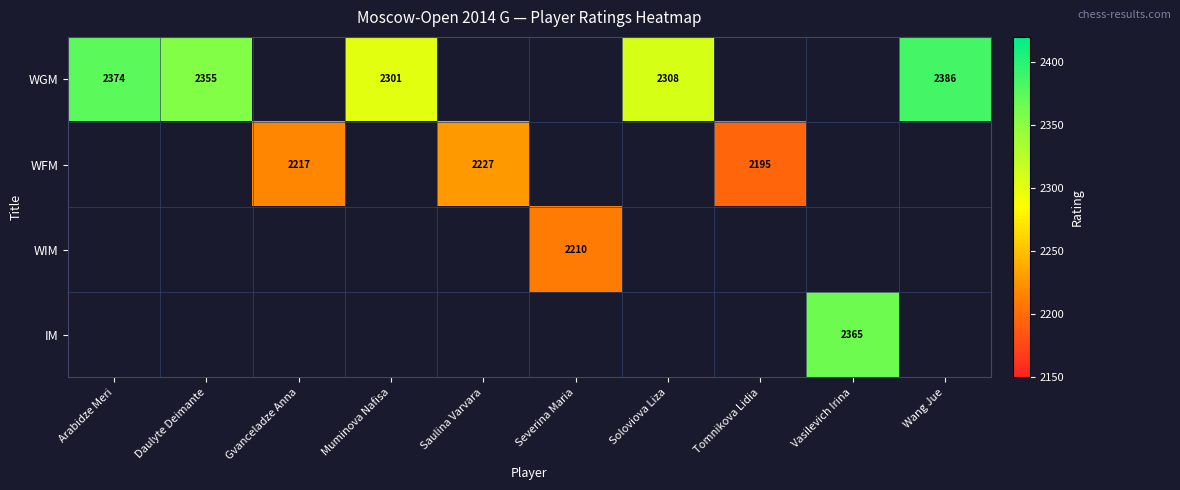

True or false: WGM has a value of 1309 at Daulyte Deimante.

False